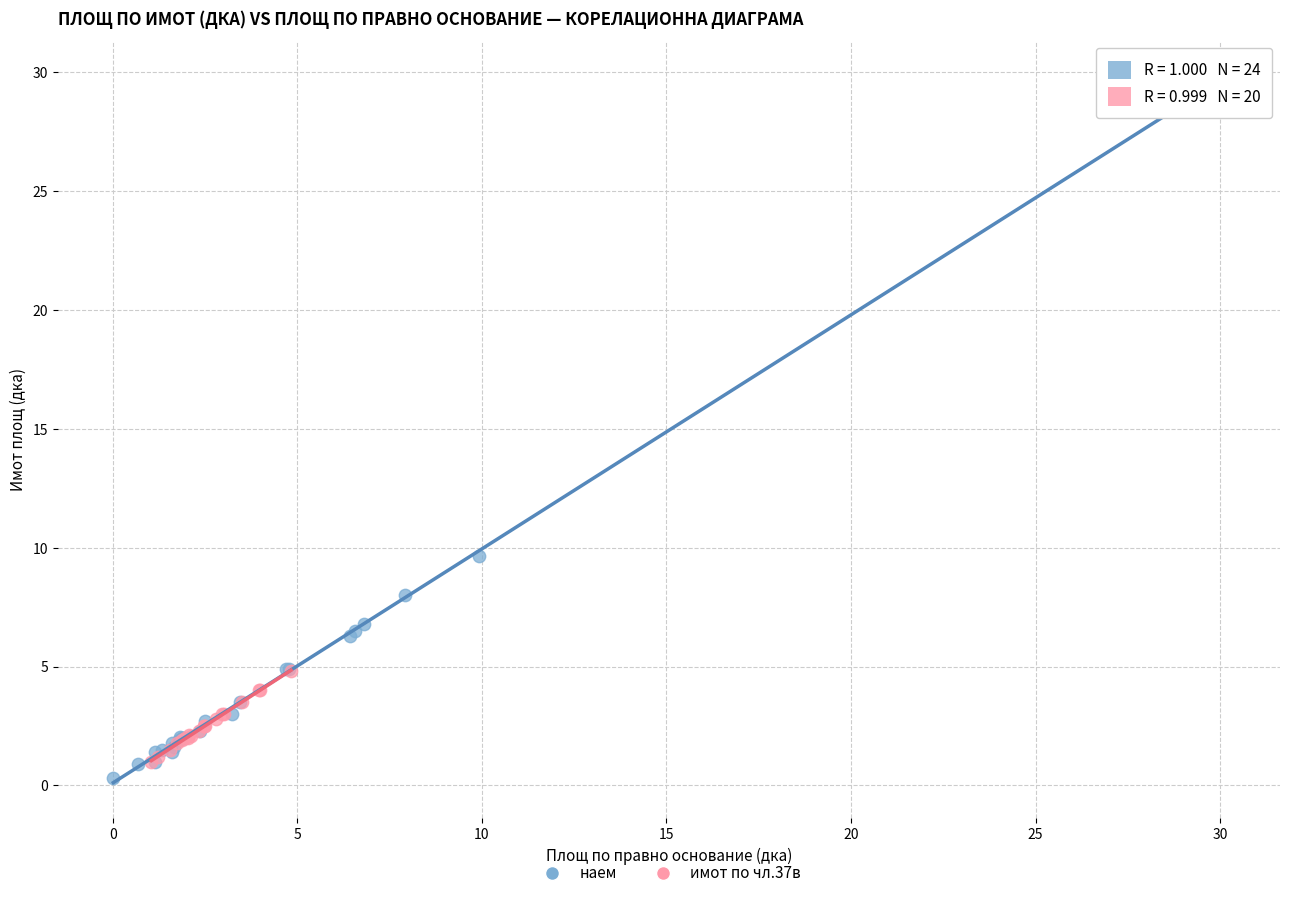

Which series contains the highest Y value?

наем